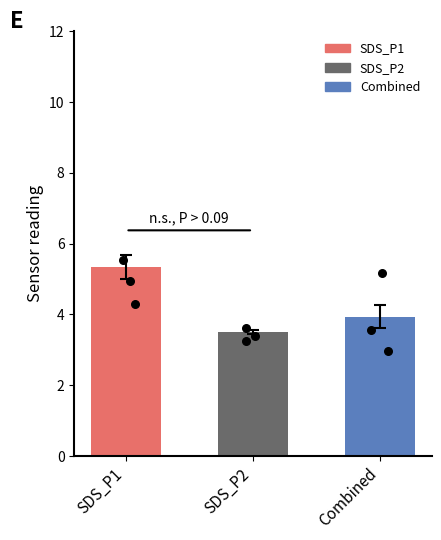

Is the value of SDS_P2 at 8 greater than the value of SDS_P1 at 10?

No